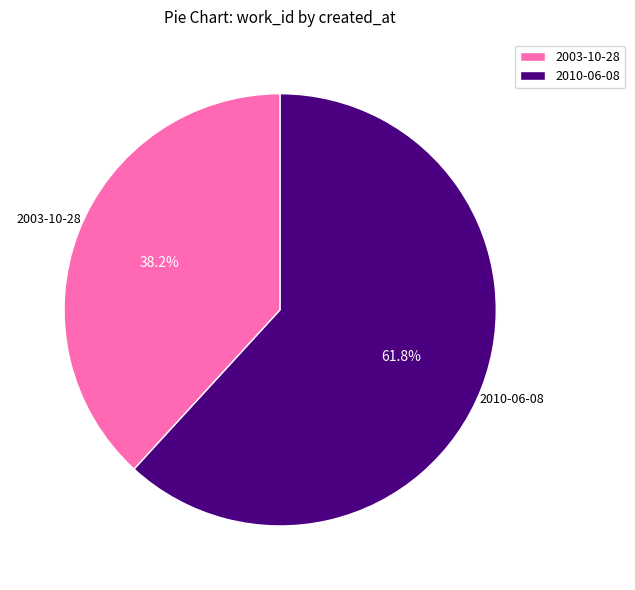

The 2010-06-08 slice represents 52% of the pie. True or false?

False